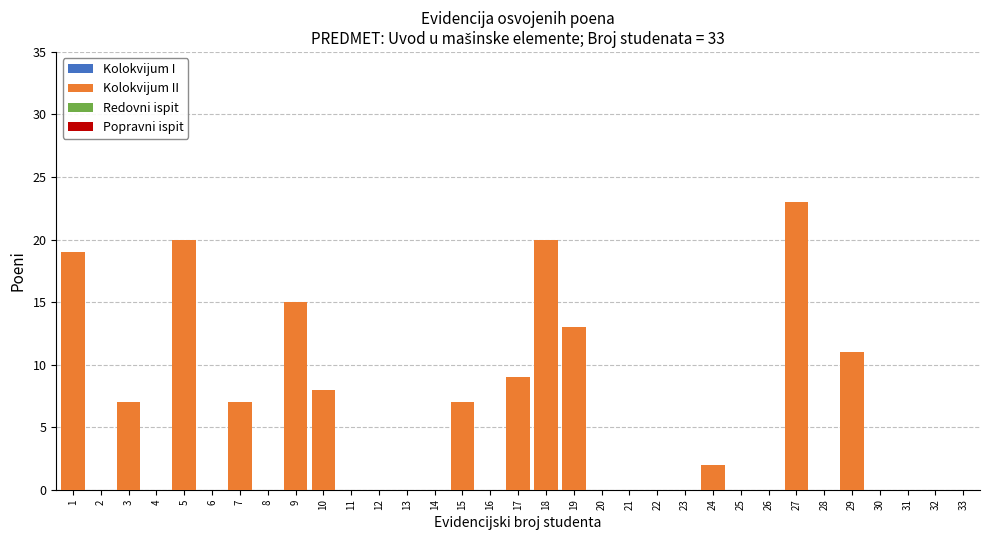

The value at 33 is 0. True or false?

True